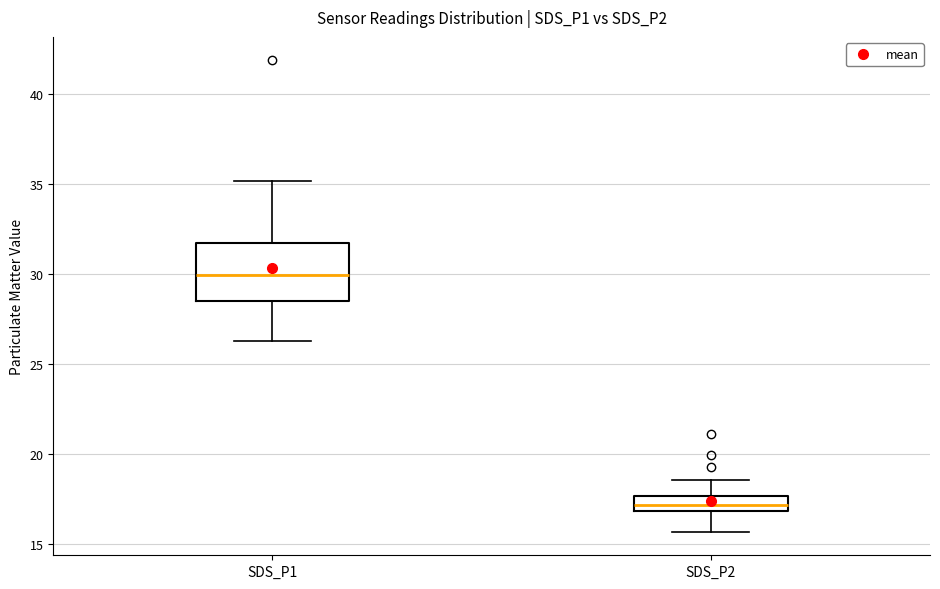

Reading left to right, read every box against the y-axis: the position of its median line, the range the box covers, and the ends of its whiskers. The values are not printed on the chart, so give them approximately, as read against the axis.

SDS_P1: median 30.0, box 28.5 to 31.5, whiskers 26.5 to 35.0
SDS_P2: median 17.0 (inside the box), box 17.0 to 17.5, whiskers 15.5 to 18.5